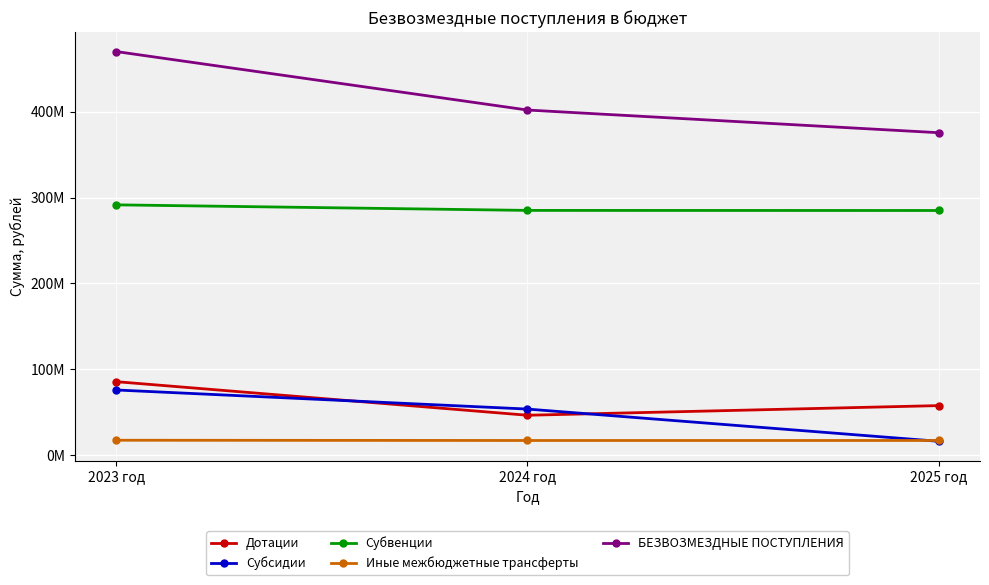

Reading left to right, transcribe all the data shown in this chart.

Дотации: 2023 год=85512143.0	2024 год=46377065.0	2025 год=57622729.0
Субсидии: 2023 год=75823029.7	2024 год=53580992.5	2025 год=16005667.4
Субвенции: 2023 год=291500366.2	2024 год=285021264.5	2025 год=284916026.1
Иные межбюджетные трансферты: 2023 год=17259147.9	2024 год=16979382.0	2025 год=16979382.0
БЕЗВОЗМЕЗДНЫЕ ПОСТУПЛЕНИЯ: 2023 год=470094686.9	2024 год=401958704.0	2025 год=375523804.5